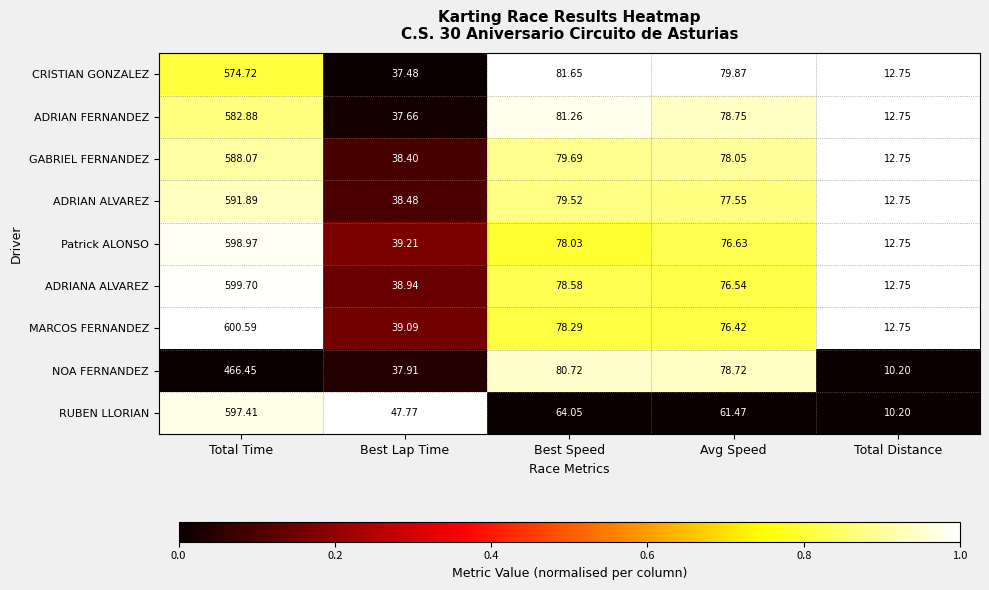

At which label does GABRIEL FERNANDEZ first exceed 78?

Total Time